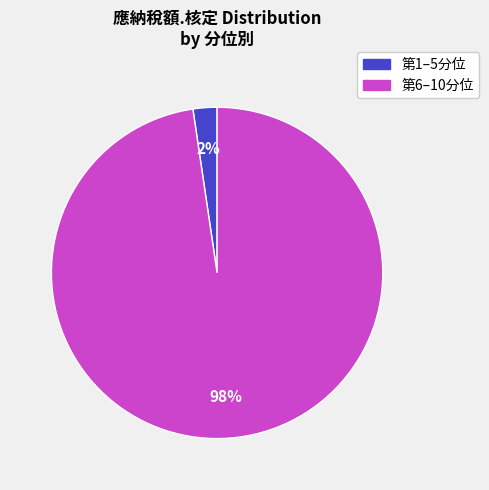

To the nearest percent, what is the average slice percentage?

50%